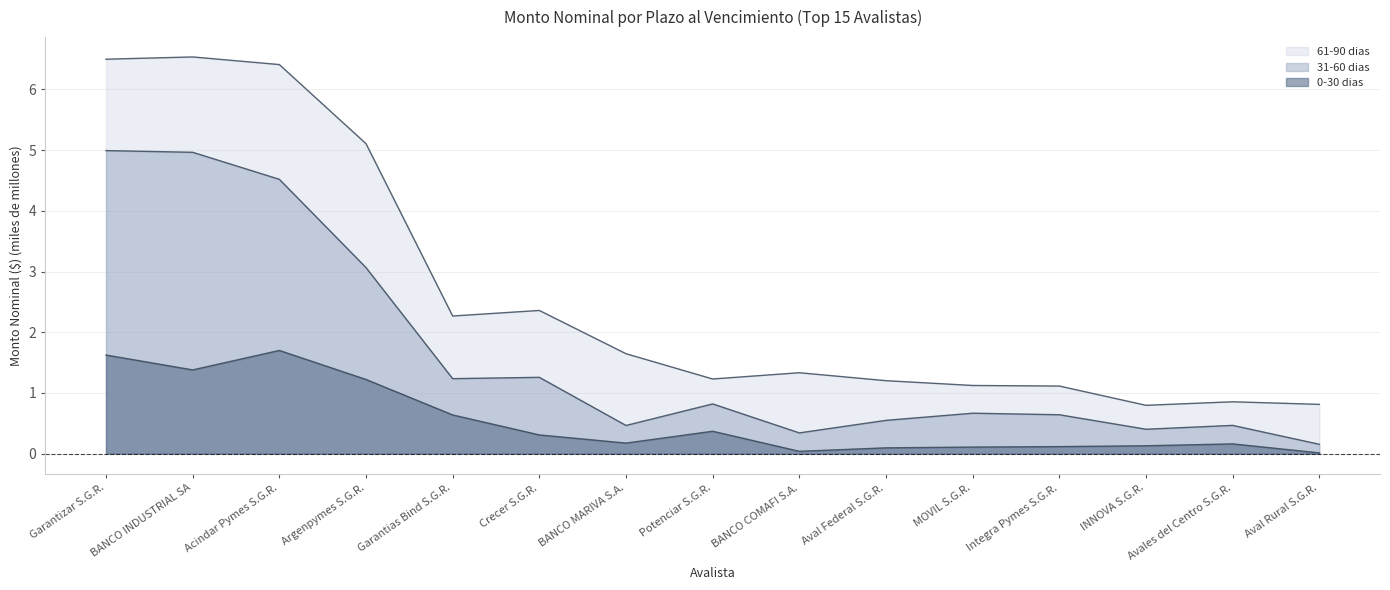

The value of 0-30 dias at Crecer S.G.R. is 0.2. True or false?

False